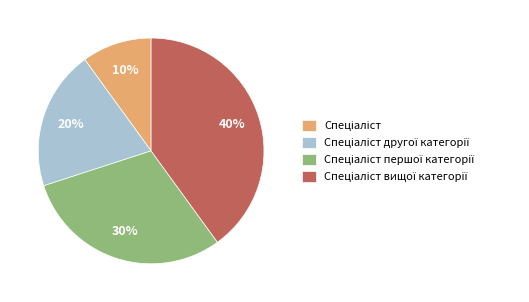

To the nearest percent, what is the difference between the largest and smallest slice percentages?

30%